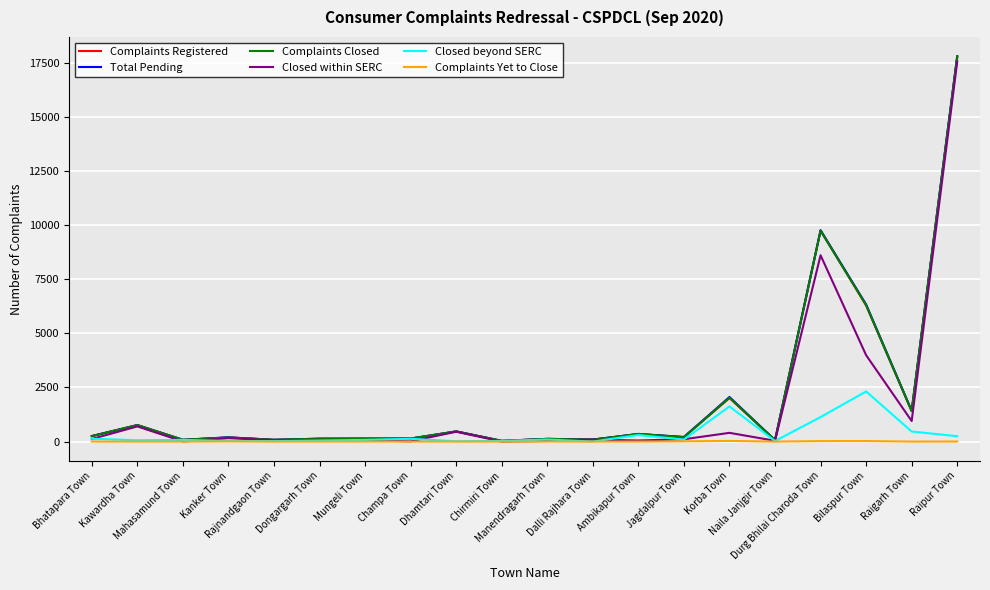

What is the difference between the Closed beyond SERC values at Mahasamund Town and Jagdalpur Town?

13